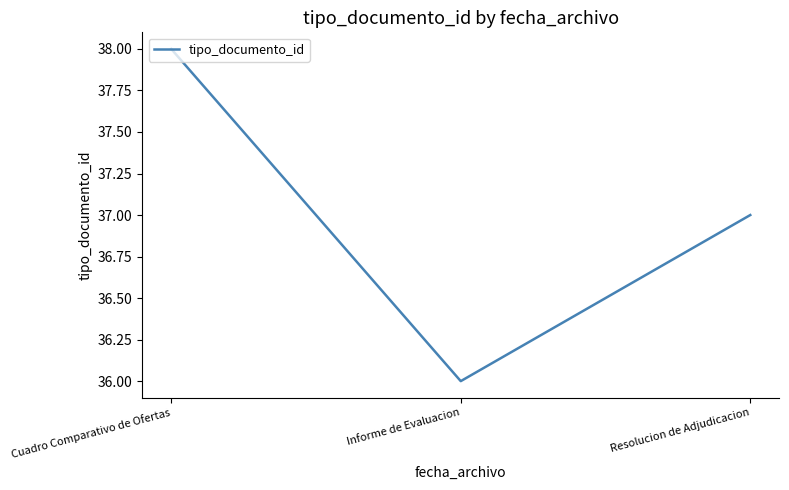

Where is the data nearest to the value 37?

Resolucion de Adjudicacion